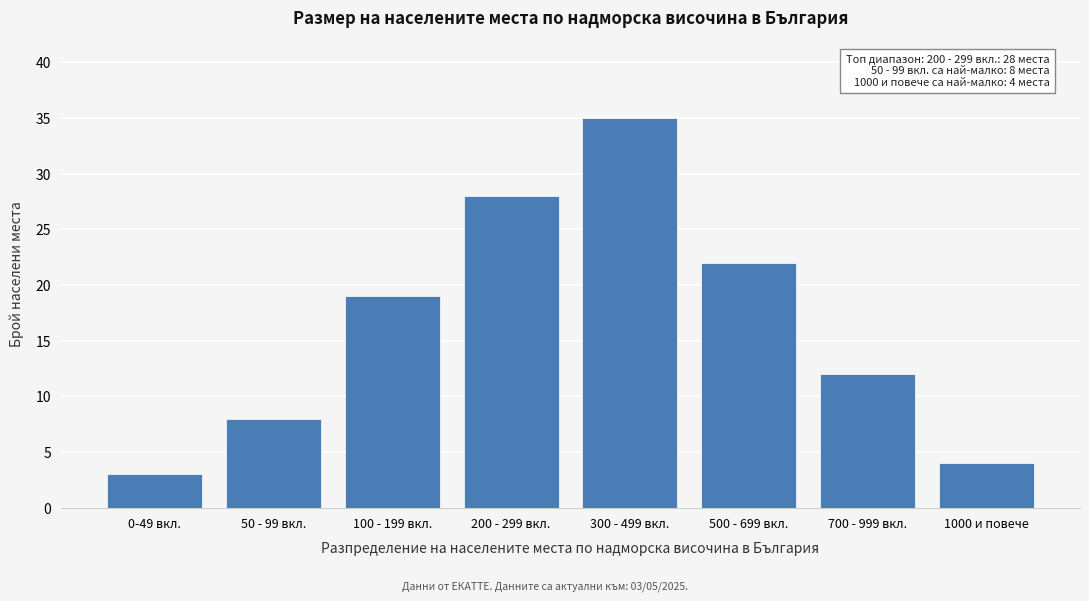

Reading left to right, list all the values displayed in this chart.

0-49 вкл.=3	50 - 99 вкл.=8	100 - 199 вкл.=19	200 - 299 вкл.=28	300 - 499 вкл.=35	500 - 699 вкл.=22	700 - 999 вкл.=12	1000 и повече=4